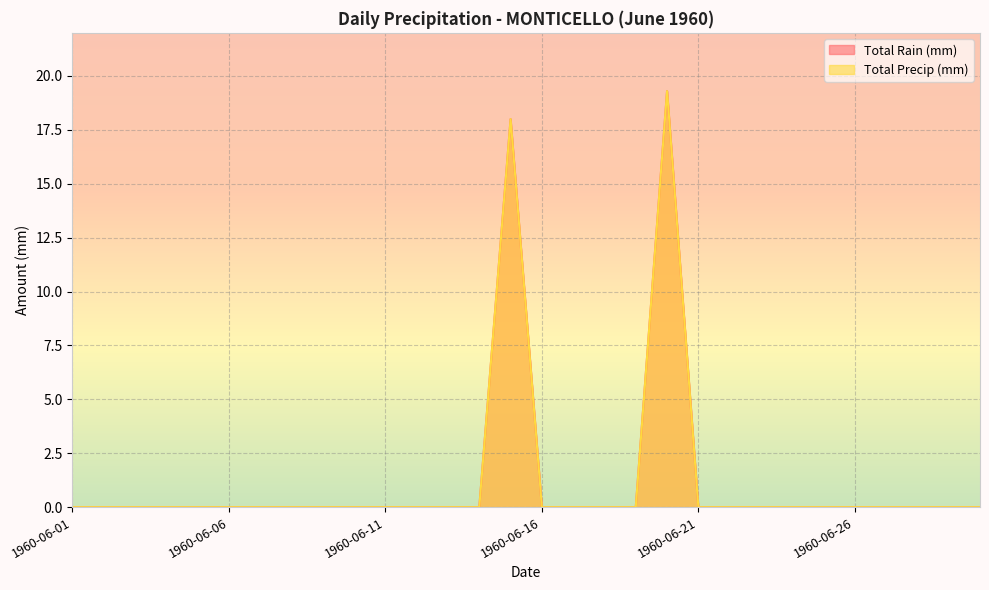

True or false: Total Precip (mm) has more than 2 interior local peaks.

False